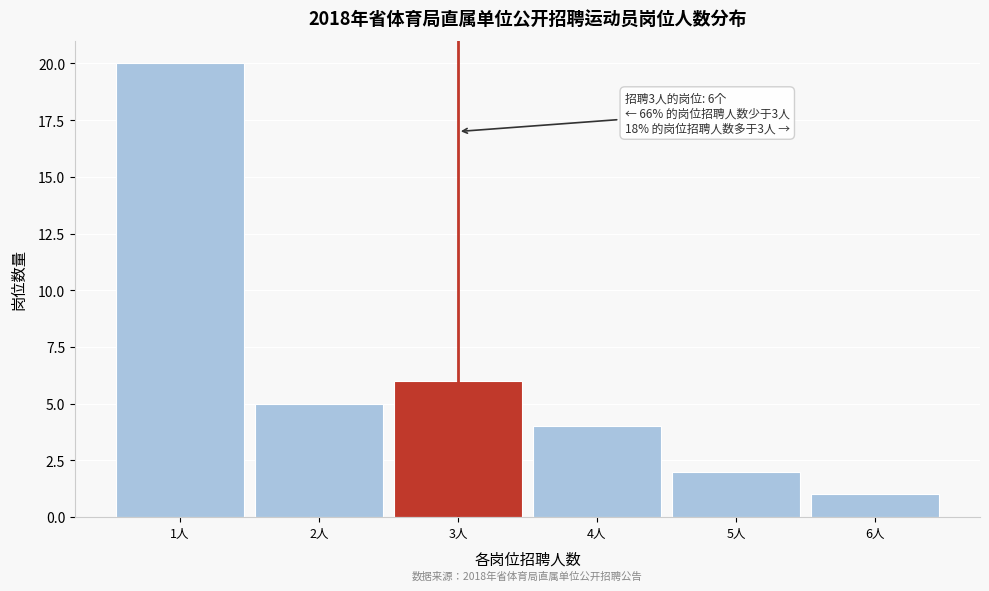

Which range on the x-axis has the tallest bar?

0.5 to 1.5